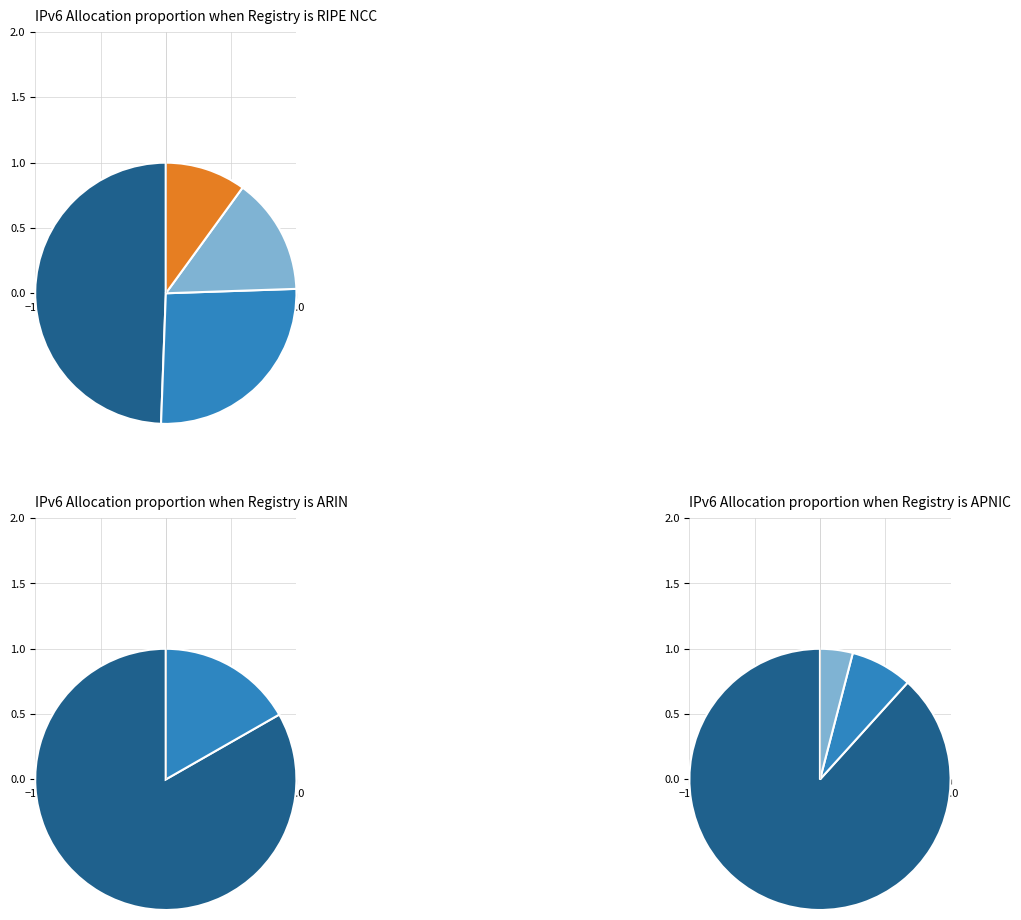

To the nearest percent, what percentage of the pie is Western Europe?

18%